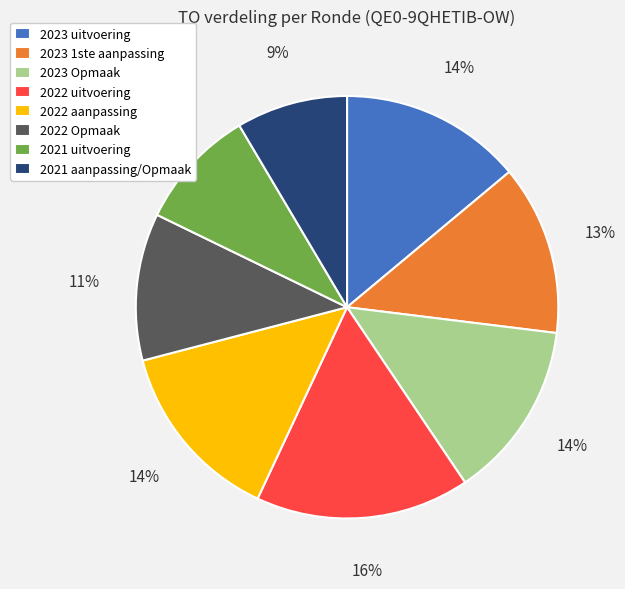

Does 2021 uitvoering represent more than half of the total?

No